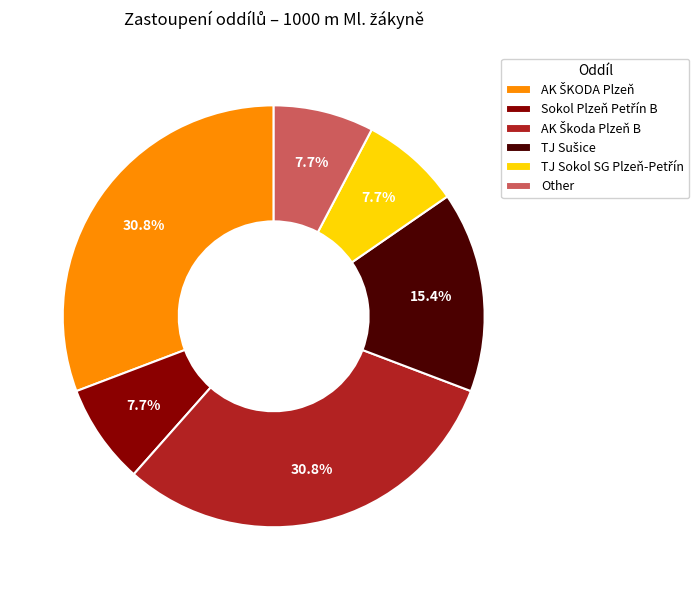

Does any single category account for the majority?

No